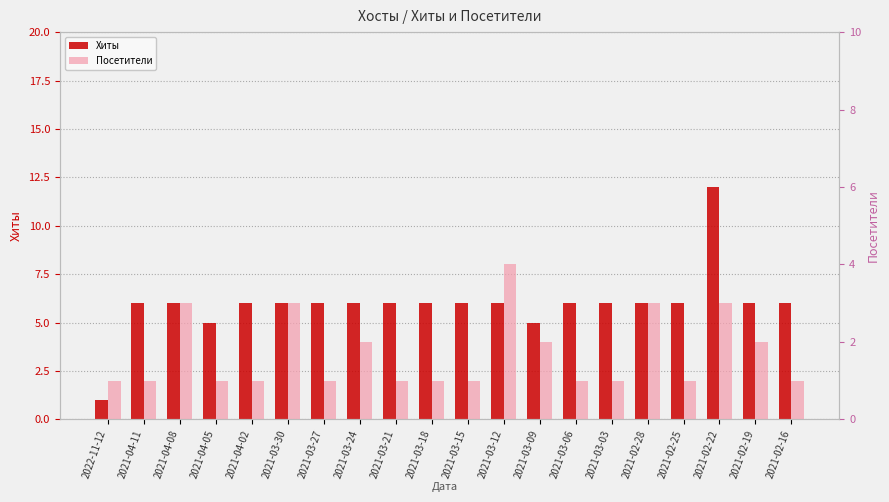

List the labels in order of Хиты value, smallest first.

2022-11-12, 2021-04-05, 2021-03-09, 2021-04-11, 2021-04-08, 2021-04-02, 2021-03-30, 2021-03-27, 2021-03-24, 2021-03-21, 2021-03-18, 2021-03-15, 2021-03-12, 2021-03-06, 2021-03-03, 2021-02-28, 2021-02-25, 2021-02-19, 2021-02-16, 2021-02-22